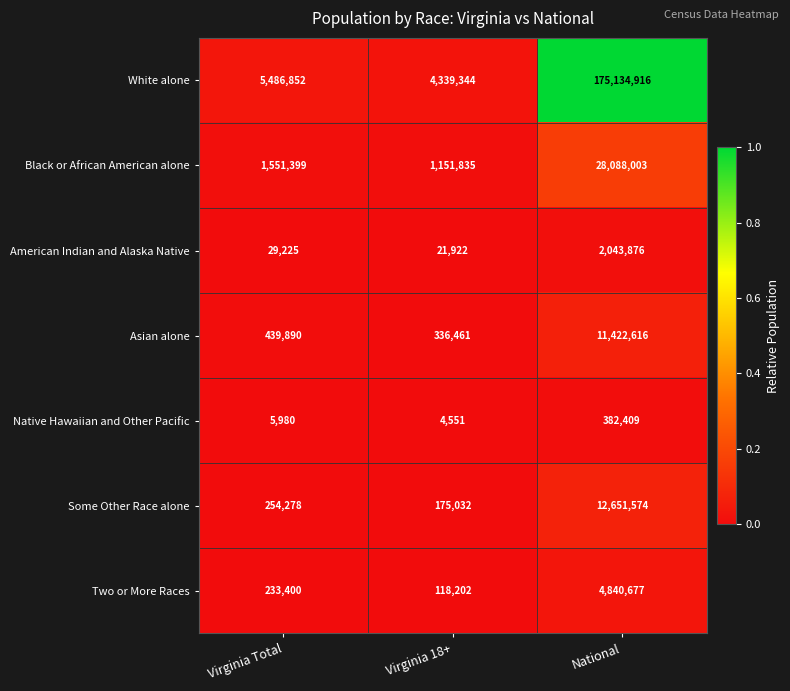

Which series changed the most between Virginia 18+ and National?

White alone